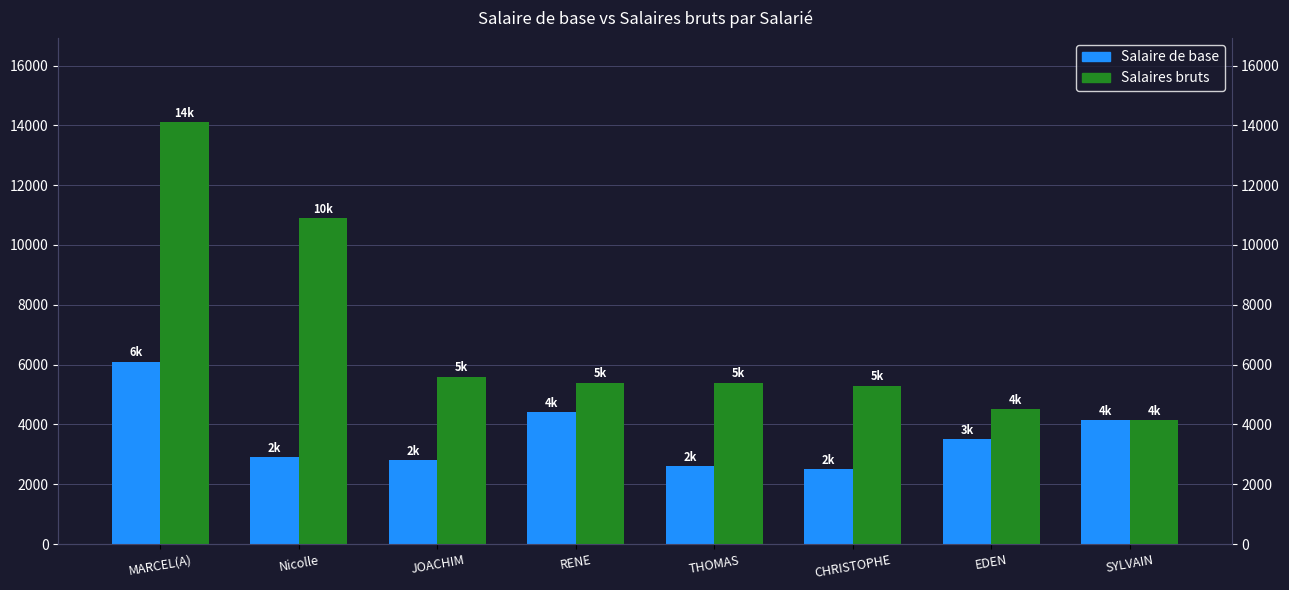

Where is Salaire de base nearest to the value 4300?

RENE